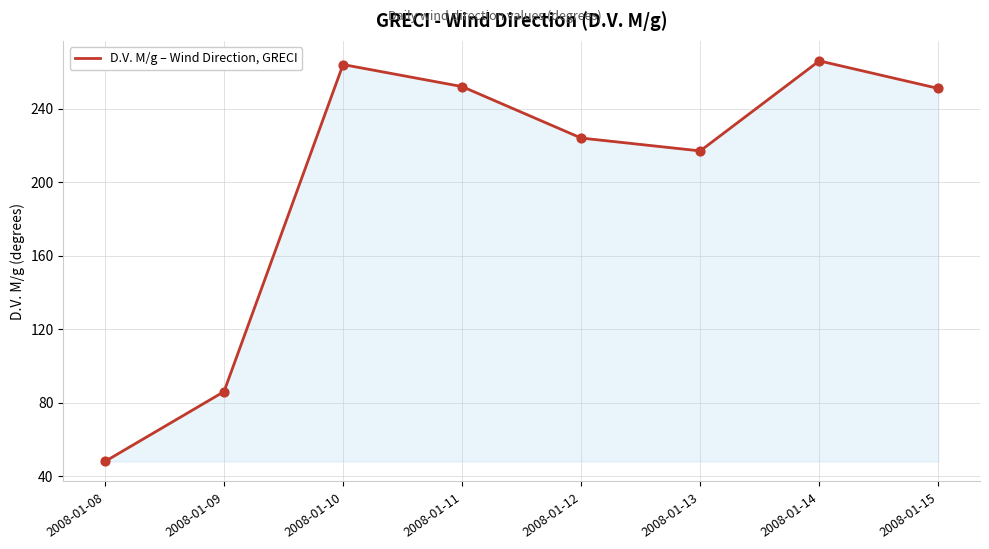

What is the ratio of the value at 2008-01-14 to the value at 2008-01-09?

3.1